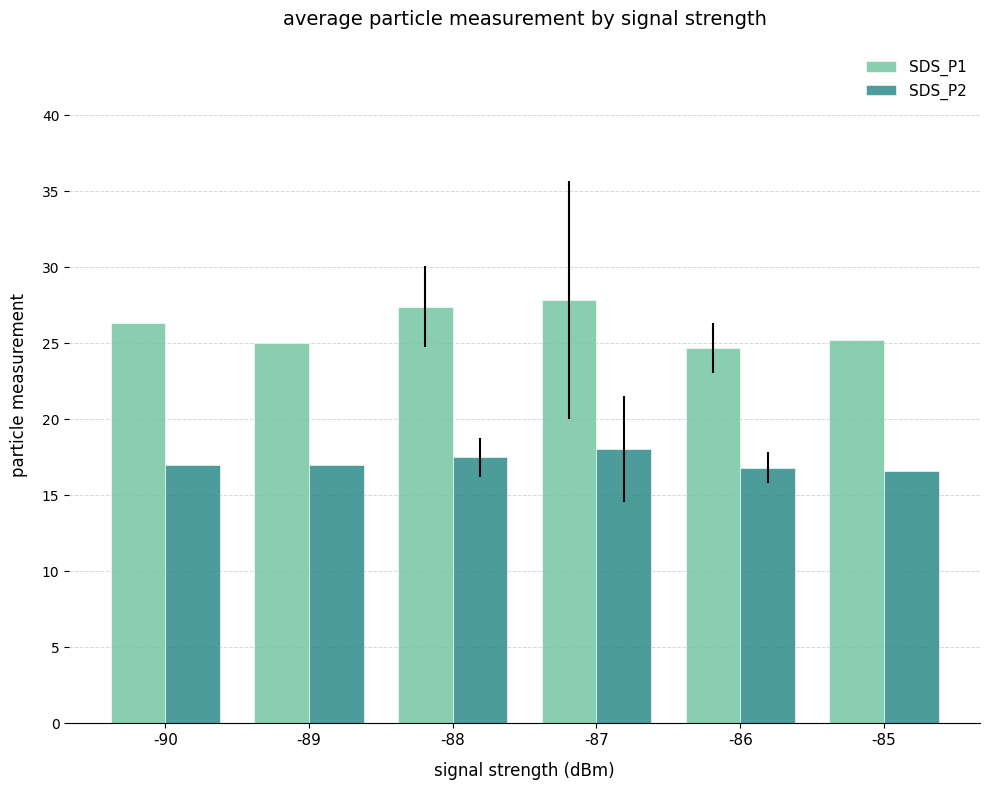

What is the difference between the SDS_P1 values at -90 and -85?

1.1